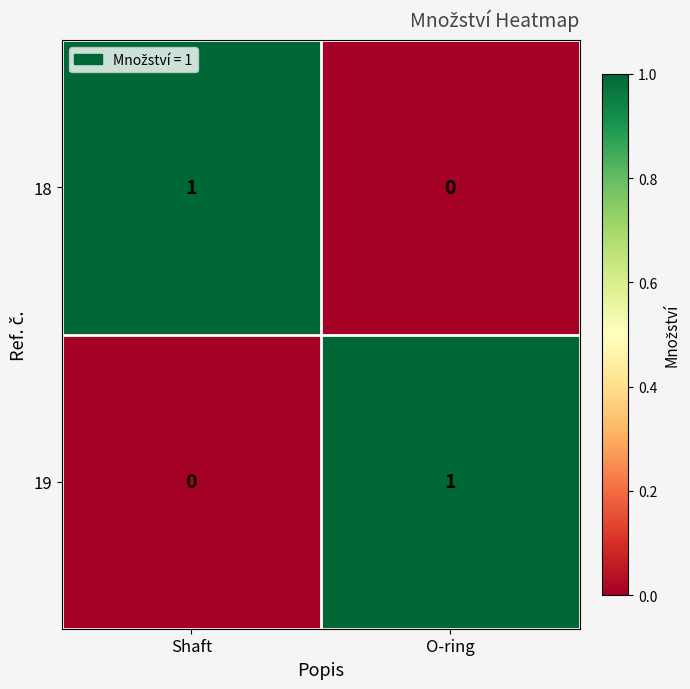

How many positive values does the 18 series have?

1